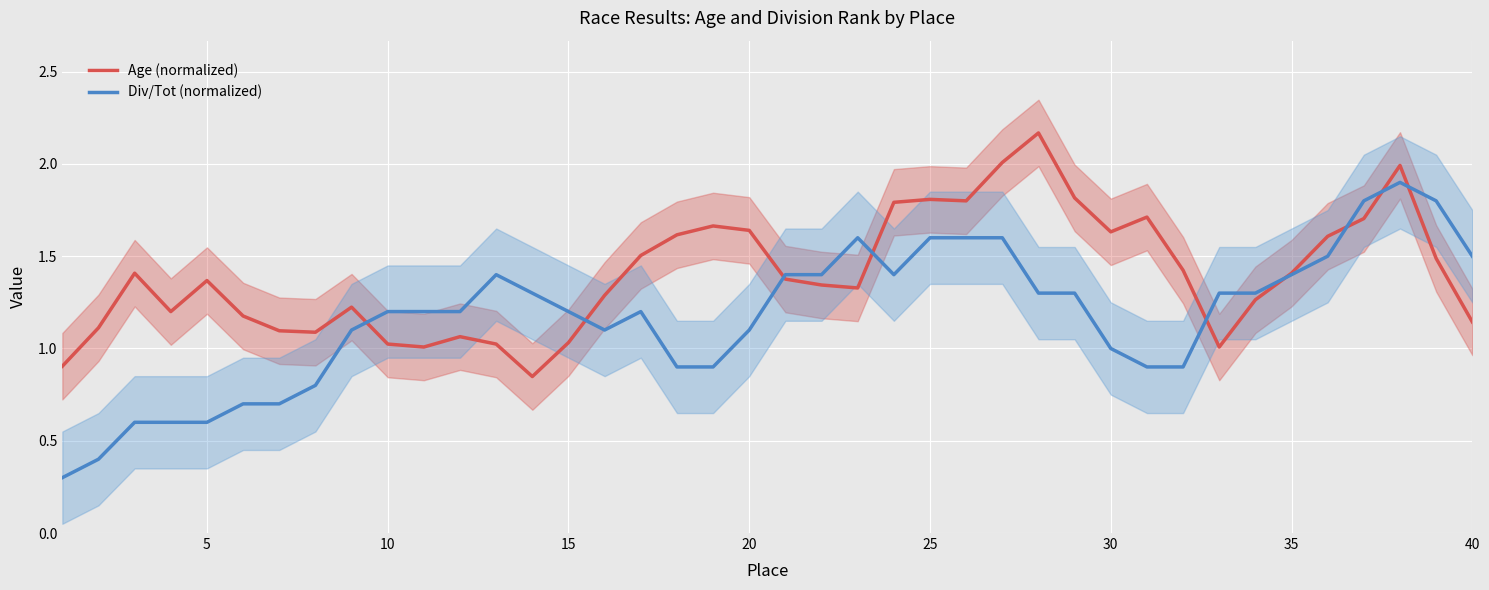

True or false: Age (normalized) has a value of 1.8 at 25.

True